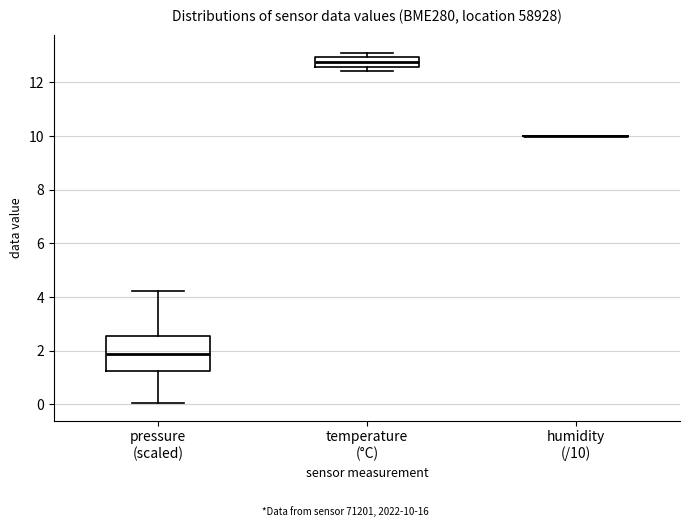

Reading left to right, transcribe this box plot: for each box, give where its median line is, the range the box spans, and where its two whiskers end, as read against the y-axis. The values are not printed on the chart, so give them approximately, as read against the axis.

pressure (scaled): median 1.8, box 1.2 to 2.6, whiskers 0.0 to 4.2
temperature (°C): median 12.8, box 12.6 to 13.0, whiskers 12.4 to 13.2
humidity (/10): box collapsed to a line at 10.0, whiskers 10.0 to 10.0